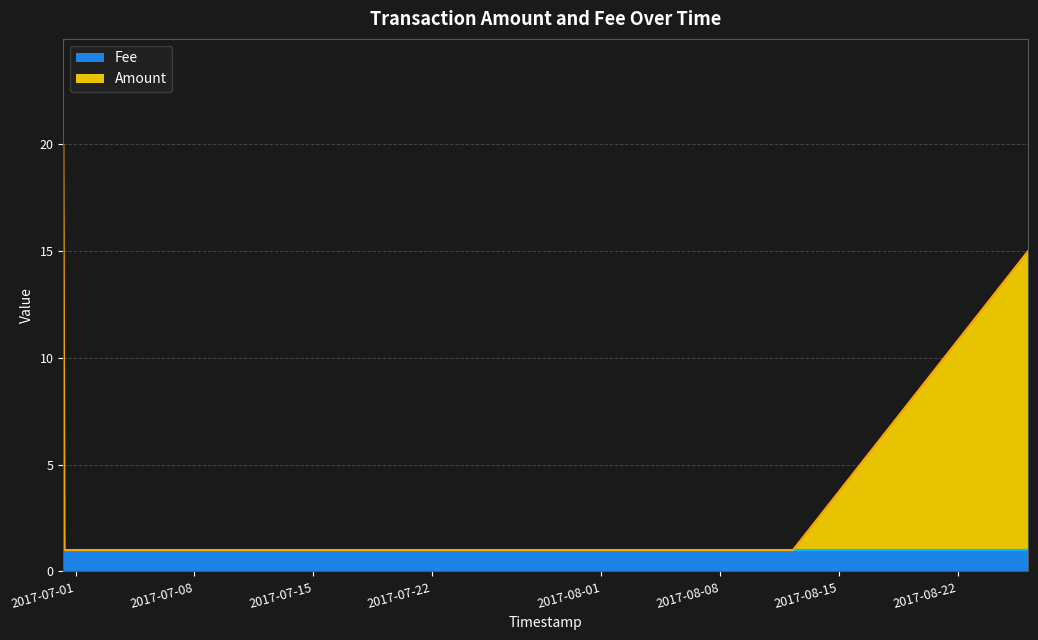

How many values are between 1 and 15?

4